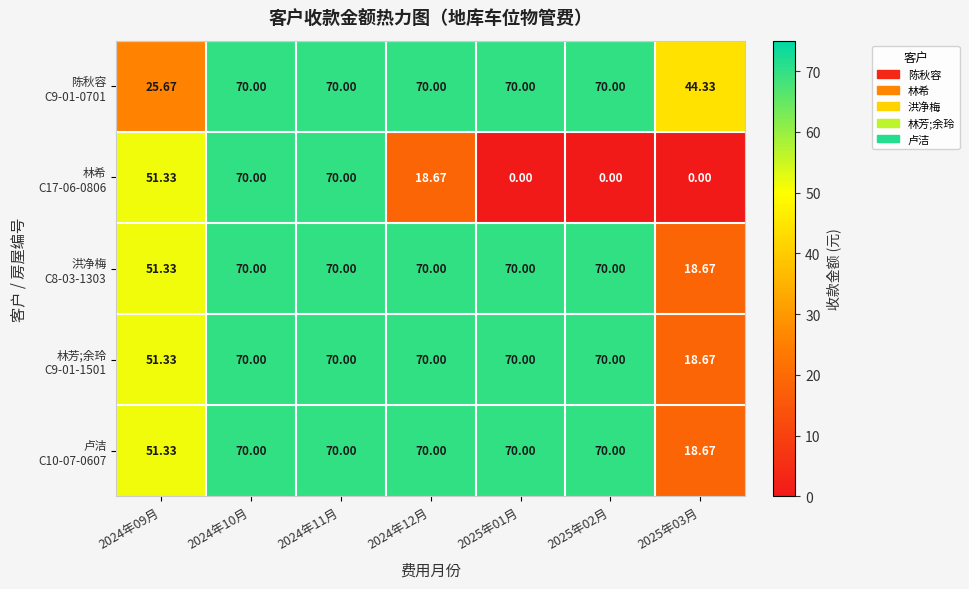

Count the number of data series in this chart.

5